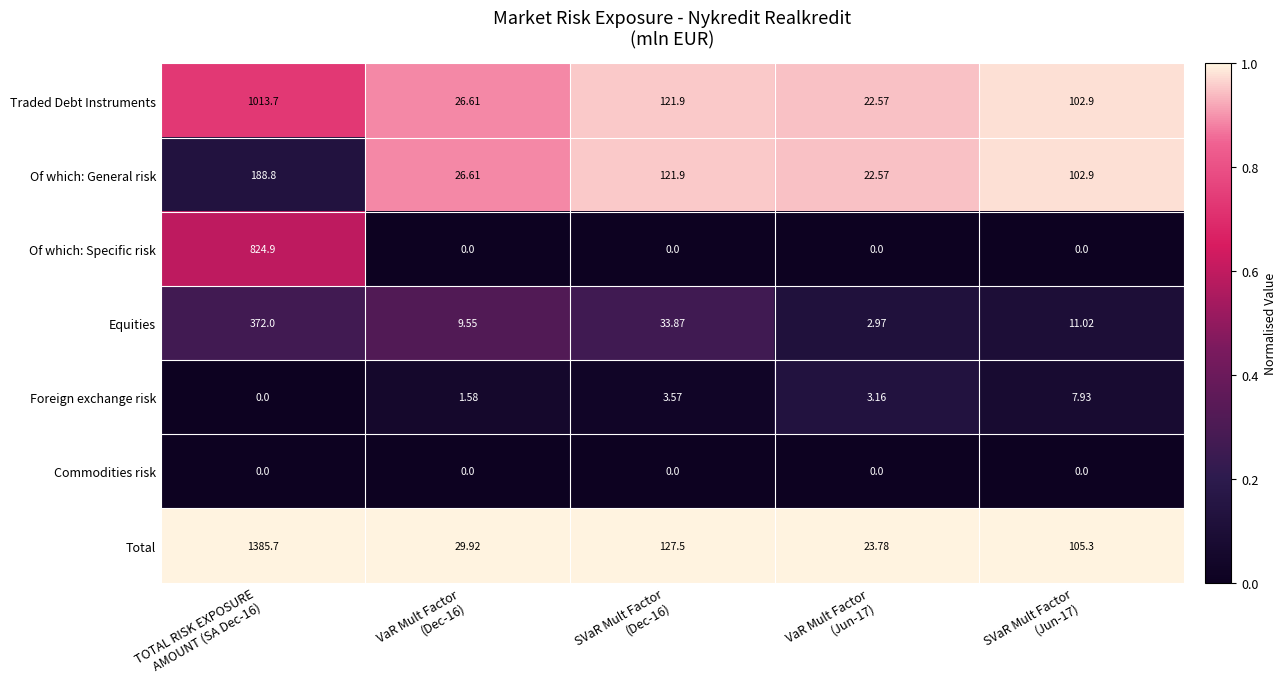

Rank the series by their maximum value, from lowest to highest.

Commodities risk, Foreign exchange risk, Of which: General risk, Equities, Of which: Specific risk, Traded Debt Instruments, Total